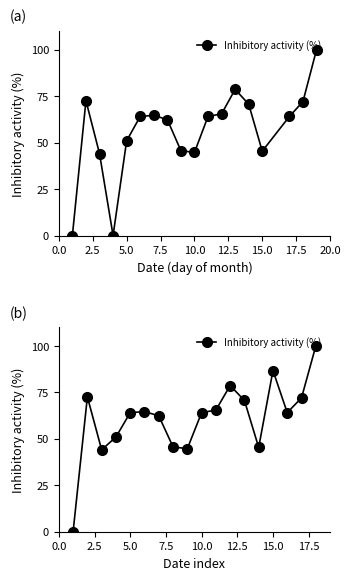

What is the difference between the maximum and minimum values?

100.0